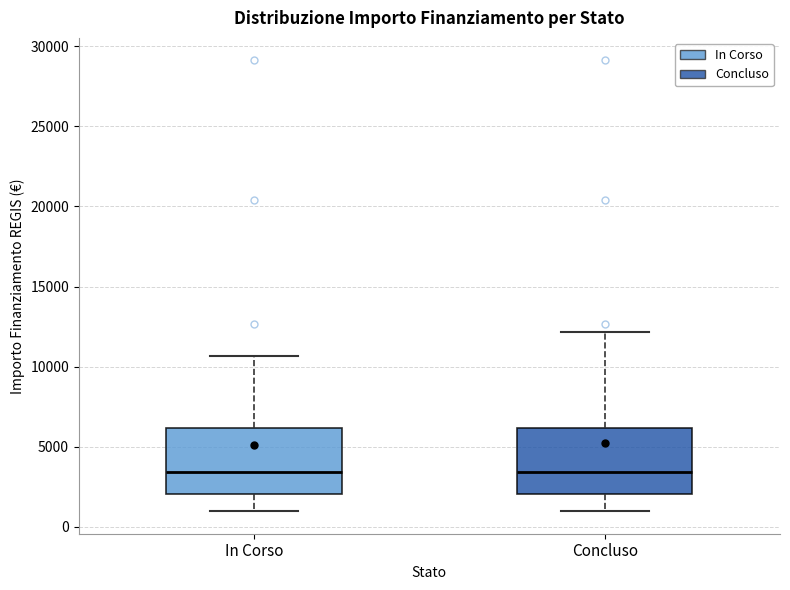

Reading left to right, transcribe this box plot: for each box, give where its median line is, the range the box spans, and where its two whiskers end, as read against the y-axis. The values are not printed on the chart, so give them approximately, as read against the axis.

In Corso: median 3500, box 2000 to 6000, whiskers 1000 to 10500
Concluso: median 3500, box 2000 to 6000, whiskers 1000 to 12000